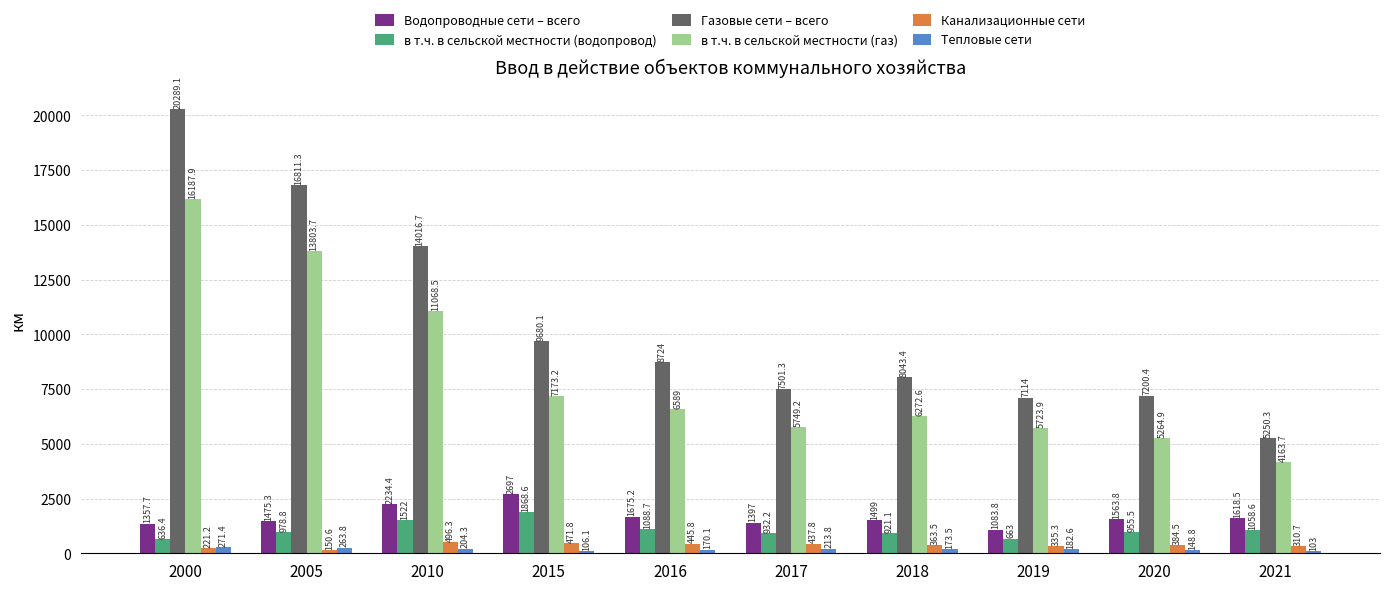

Are the bars grouped side by side (vs. stacked)?

Yes